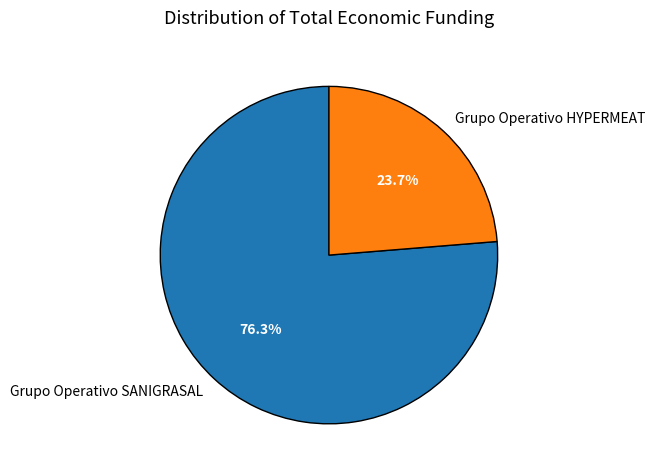

How many segments does this pie chart have?

2